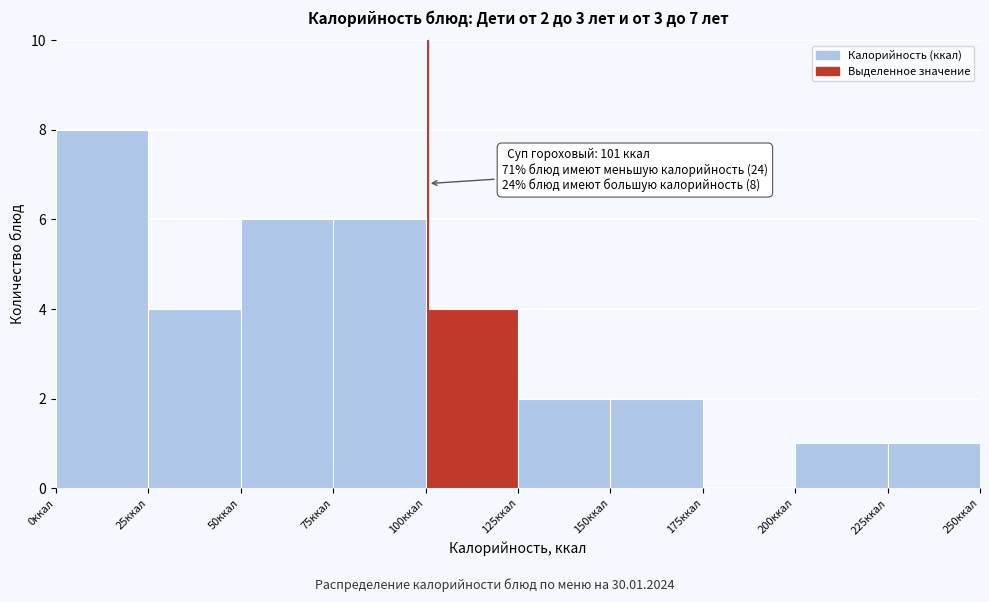

Over which range of the x-axis is the bar tallest?

0 to 25